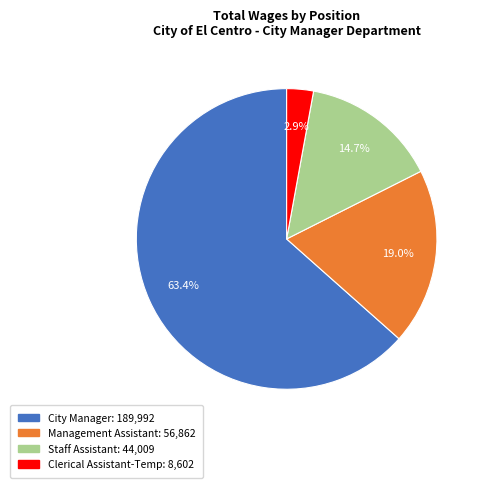

To the nearest percent, what is the average slice percentage?

25%